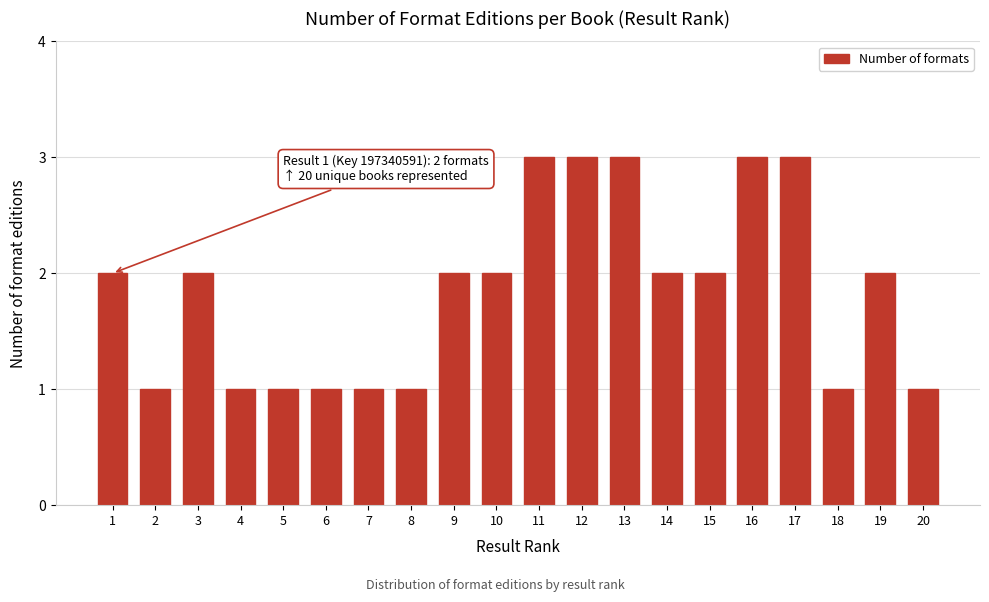

Reading left to right, extract all data points from this chart.

1=2	2=1	3=2	4=1	5=1	6=1	7=1	8=1	9=2	10=2	11=3	12=3	13=3	14=2	15=2	16=3	17=3	18=1	19=2	20=1